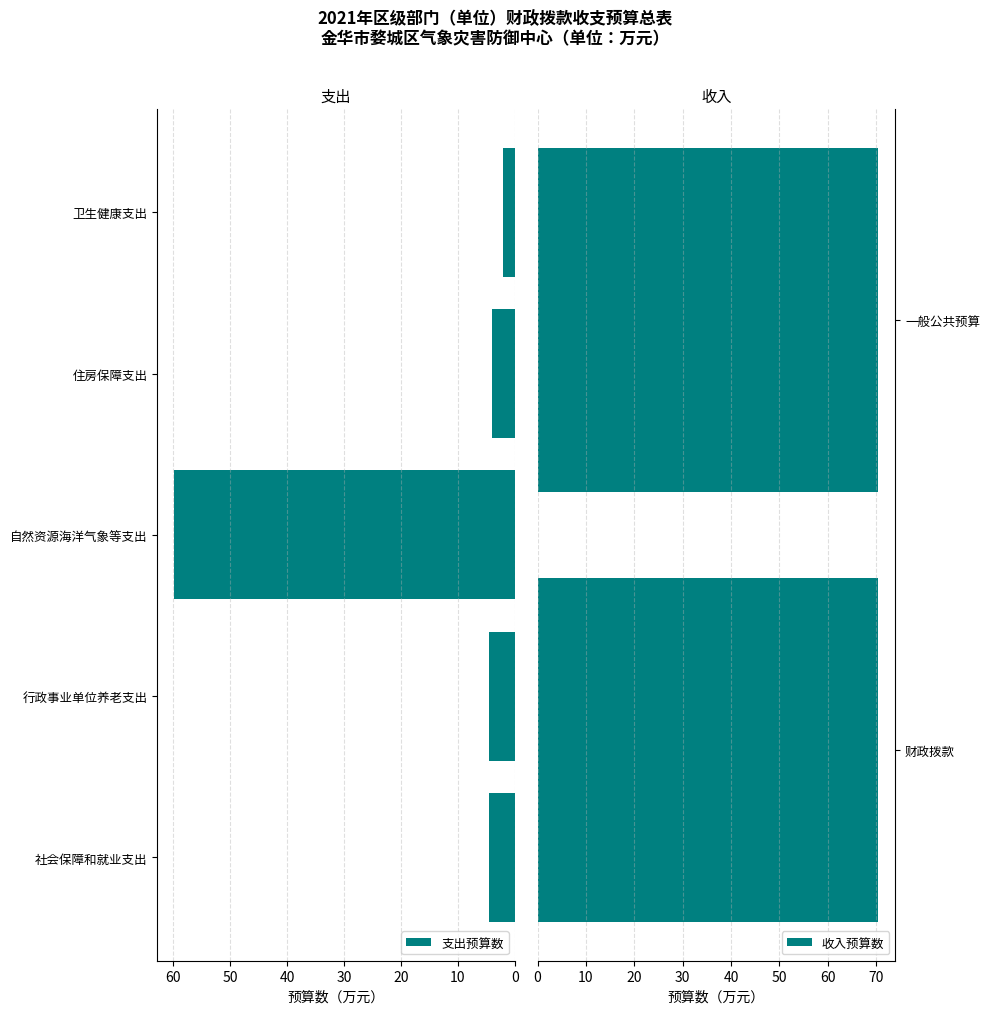

What is the difference between the second highest and minimum values in the 支出预算数 series?

2.5